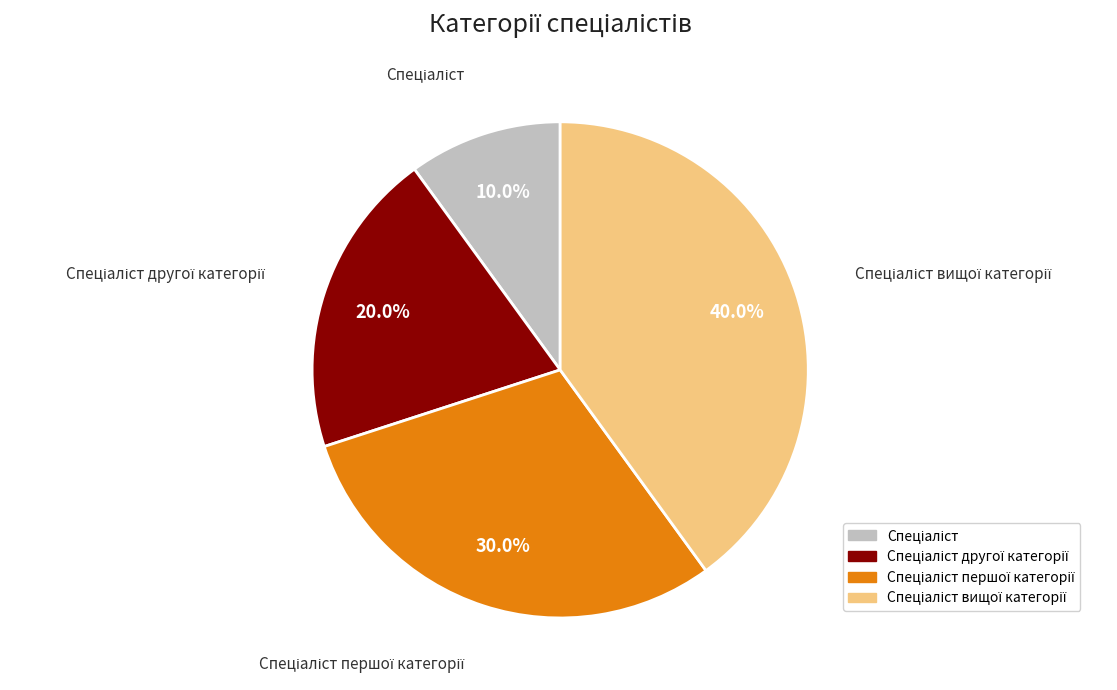

Does any single category account for the majority?

No